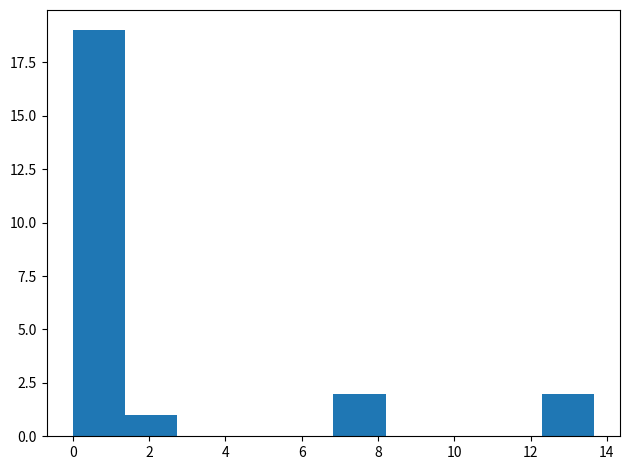

Reading left to right, list every bar in this chart as the range it spans on the x-axis followed by its height. Neither the bar edges nor the heights are printed on the chart, so give them approximately, as read against the axes.

0.0 to 1.4: 19
1.4 to 2.8: 1
2.8 to 4.0: 0
4.0 to 5.4: 0
5.4 to 6.8: 0
6.8 to 8.2: 2
8.2 to 9.6: 0
9.6 to 11.0: 0
11.0 to 12.2: 0
12.2 to 13.6: 2